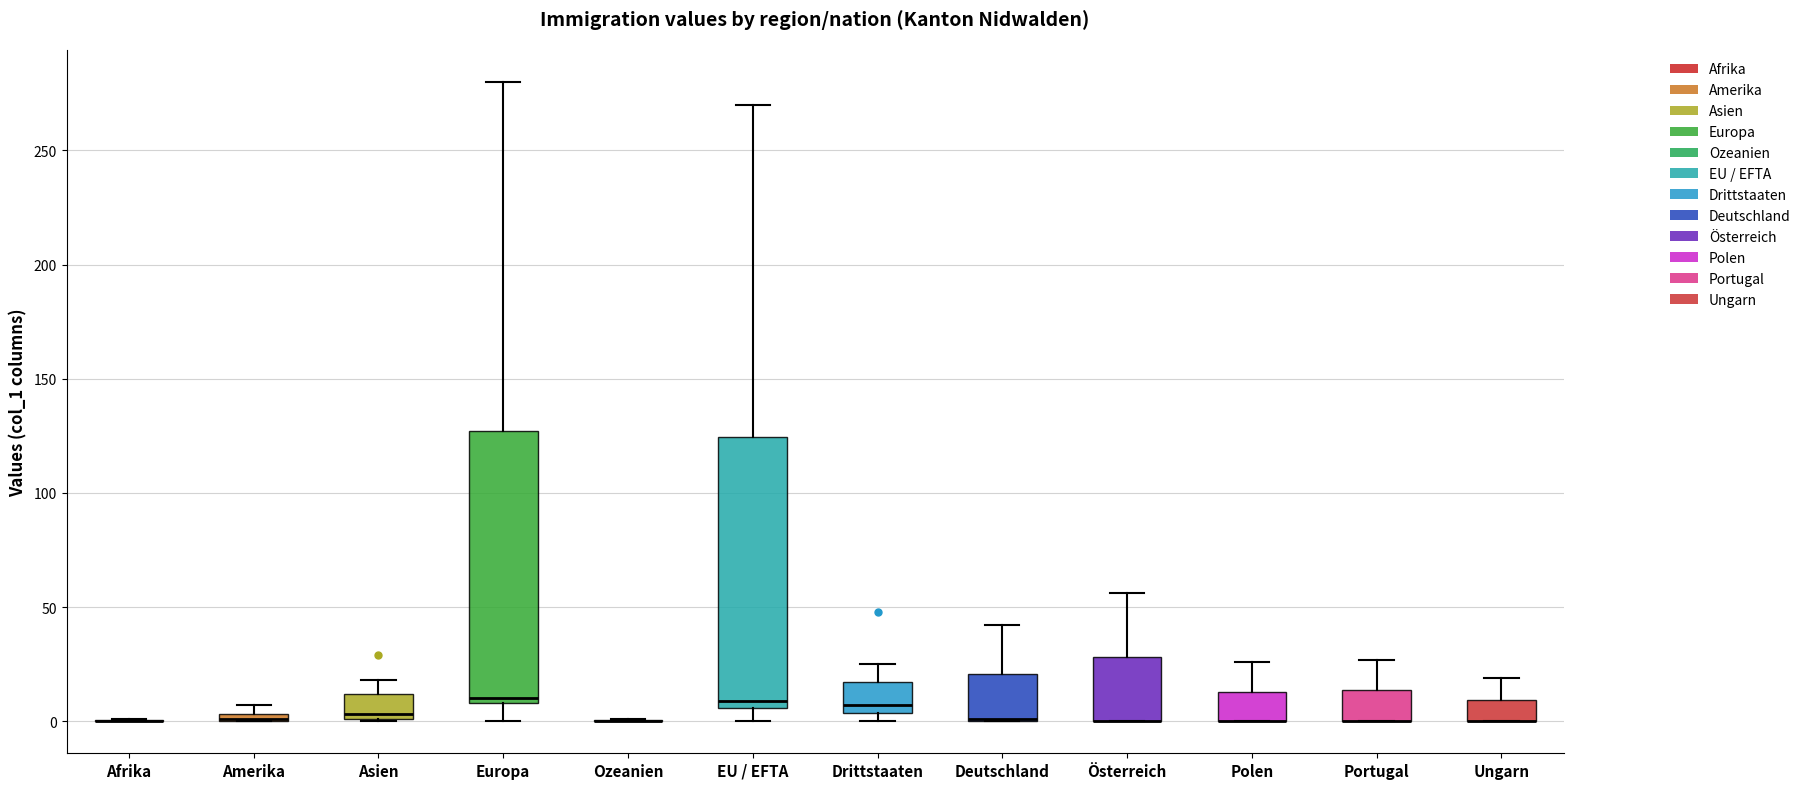

Where is the lower edge of the box for Europa on the y-axis? The values are not printed on the chart, so give them approximately, as read against the axis.

10